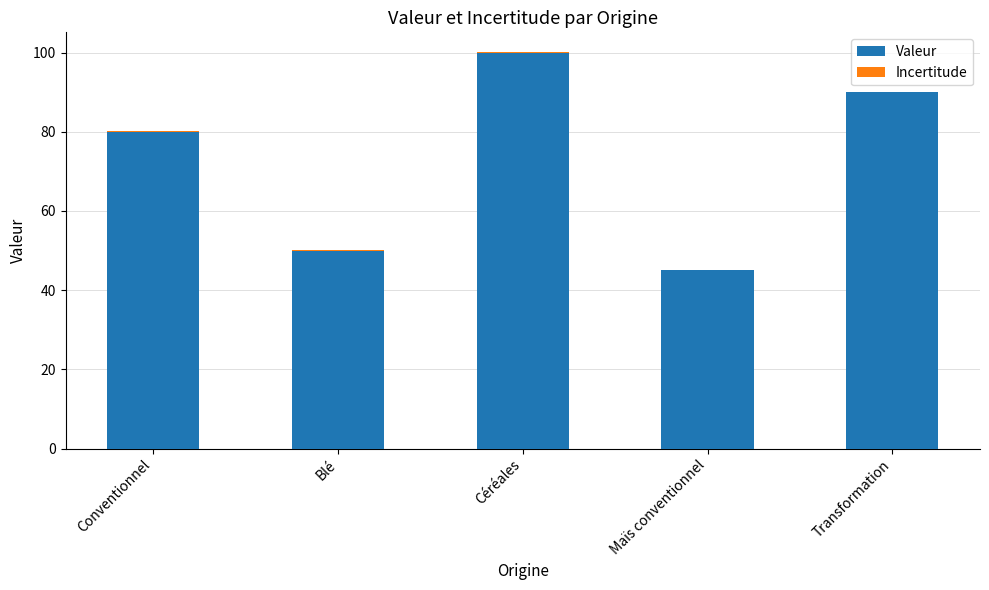

What is the highest value of the Valeur series?

100.0